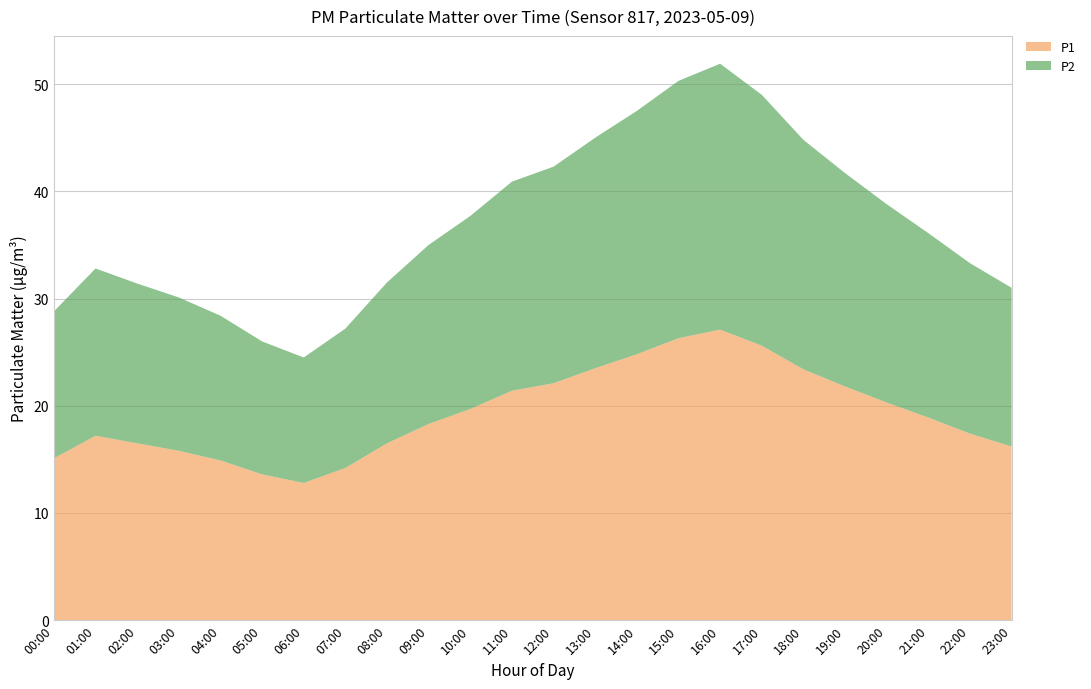

Reading left to right, what are all the values shown in this chart?

P1: 15.1	17.2	16.5	15.8	14.9	13.6	12.8	14.2	16.5	18.3	19.7	21.4	22.1	23.5	24.8	26.3	27.1	25.6	23.4	21.8	20.3	18.9	17.4	16.2
P2: 13.7	15.6	14.9	14.3	13.5	12.4	11.7	13.0	15.0	16.7	18.0	19.5	20.2	21.5	22.7	24.0	24.8	23.4	21.4	19.9	18.5	17.2	15.9	14.8